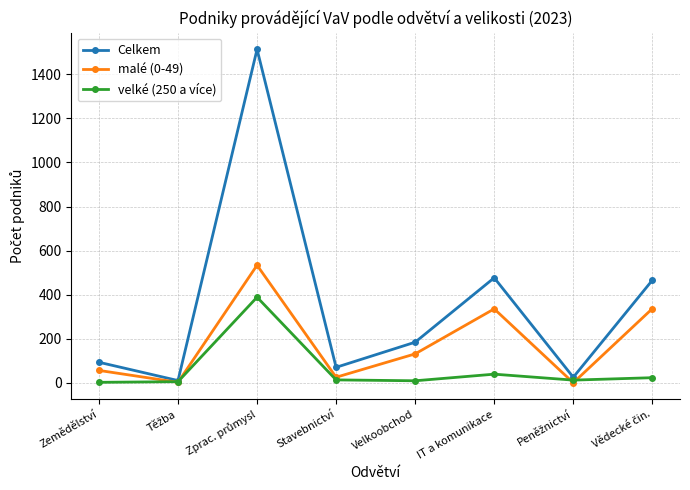

Rank the series by their average value, from highest to lowest.

Celkem, malé (0-49), velké (250 a více)